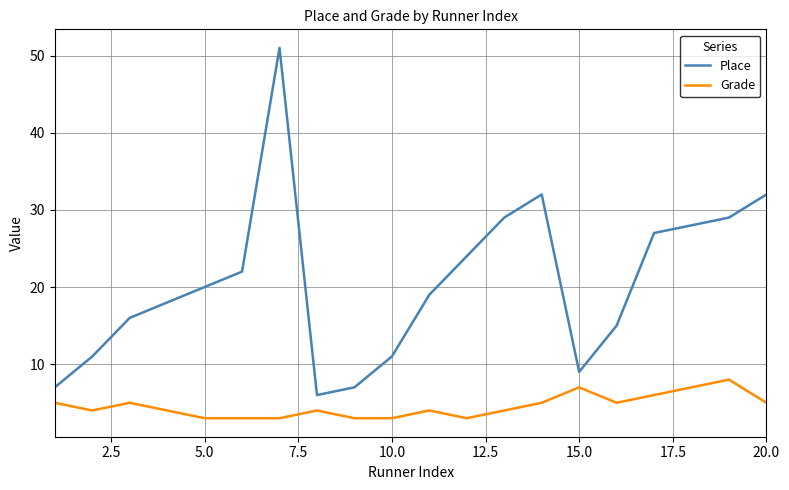

True or false: Place and Grade cross at least once.

False